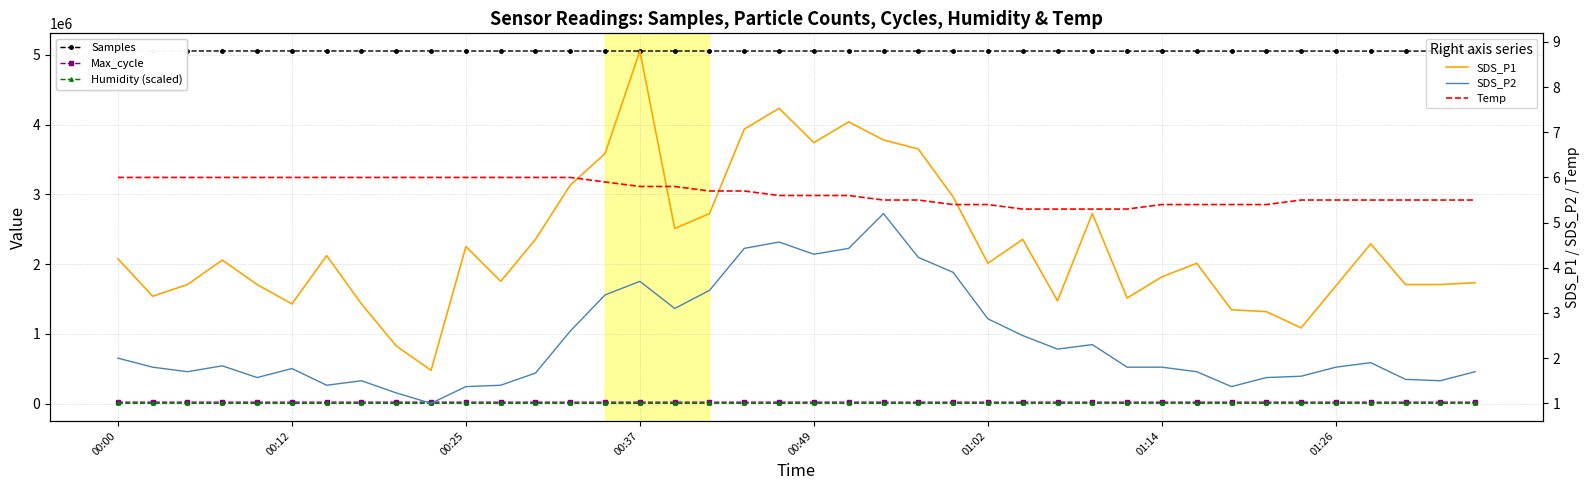

Which series ends up on top after the final intersection of SDS_P1 and Temp?

Temp